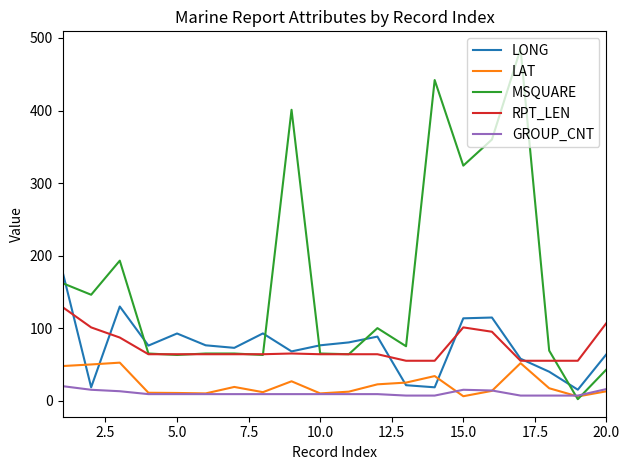

List the series in order of their peak value, highest first.

MSQUARE, LONG, RPT_LEN, LAT, GROUP_CNT